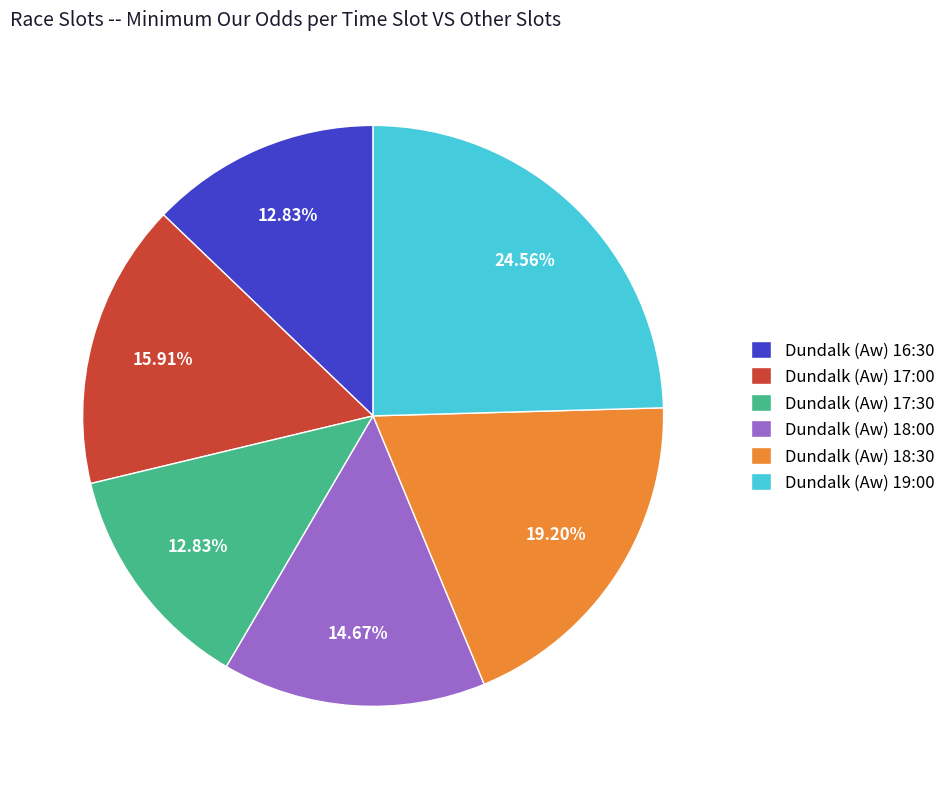

What percentage do Dundalk (Aw) 17:30 and Dundalk (Aw) 18:00 together represent?

27.5%